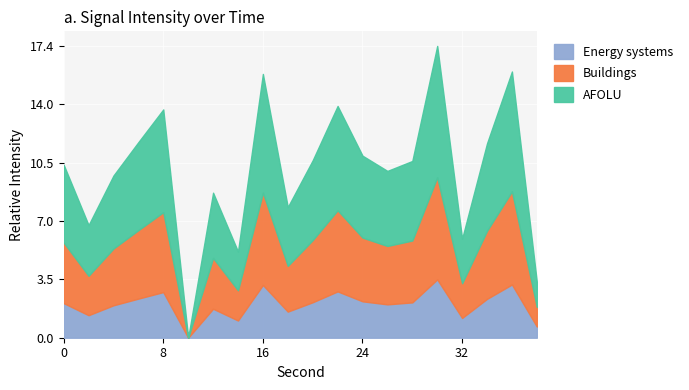

List the labels in order of value, largest first.

30, 36, 16, 22, 8, 6, 34, 24, 20, 28, 0, 26, 4, 12, 18, 2, 32, 14, 38, 10